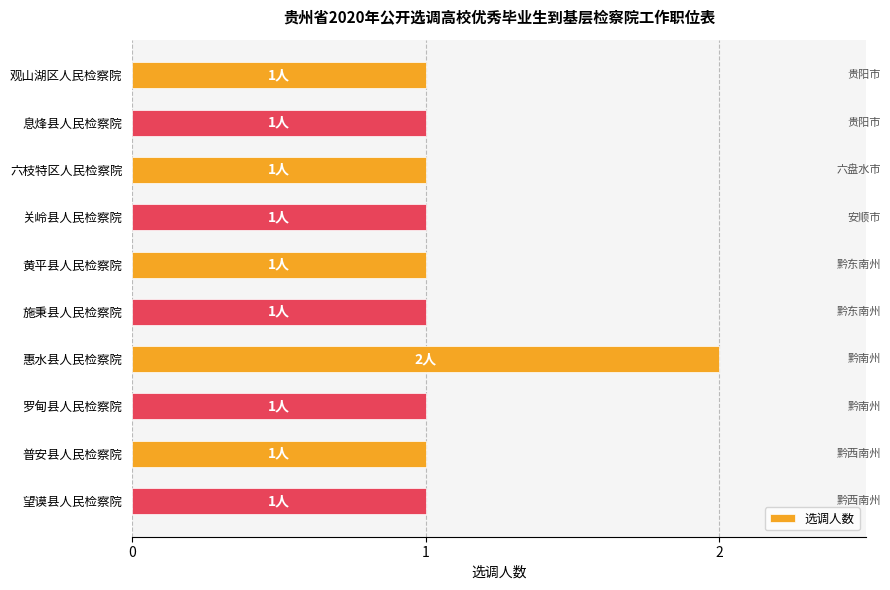

Count the number of categories in the chart.

10